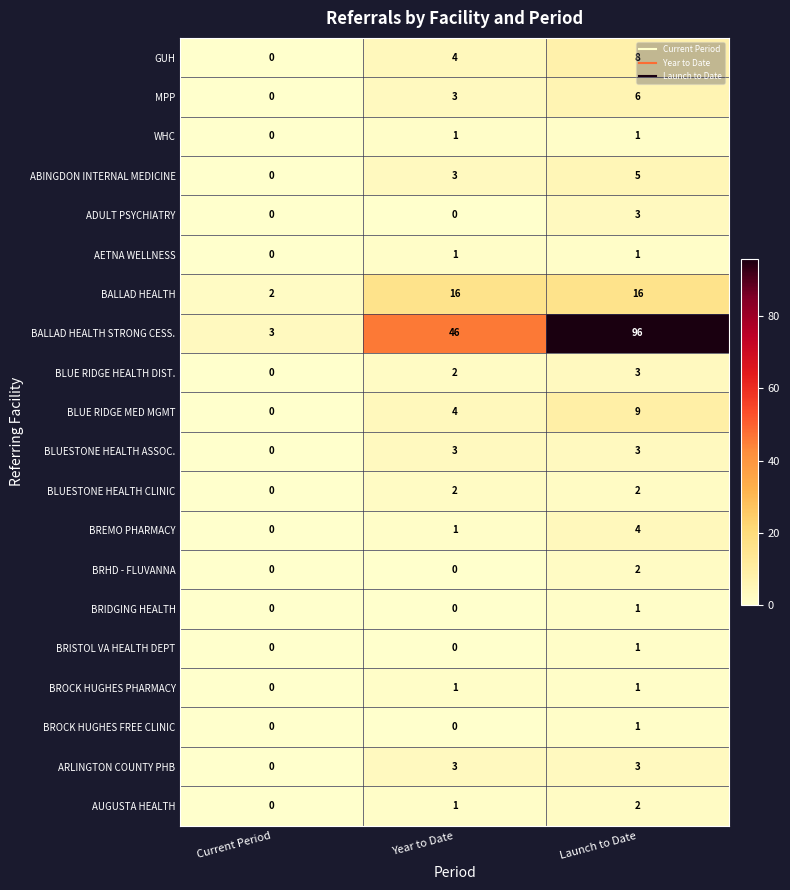

The value of ABINGDON INTERNAL MEDICINE at Current Period is -2. True or false?

False